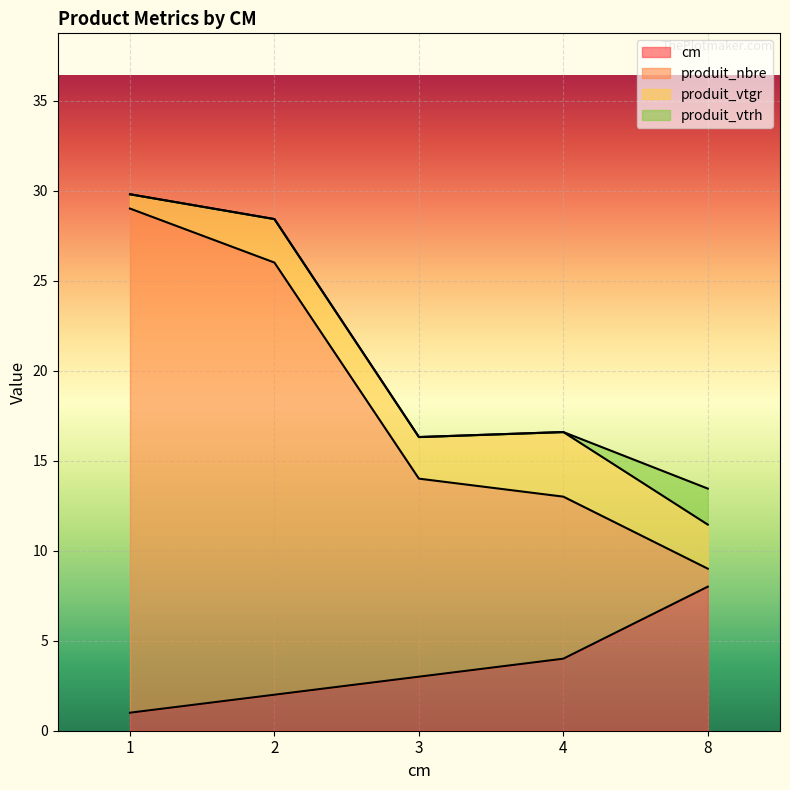

How many categories are shown in the chart?

5